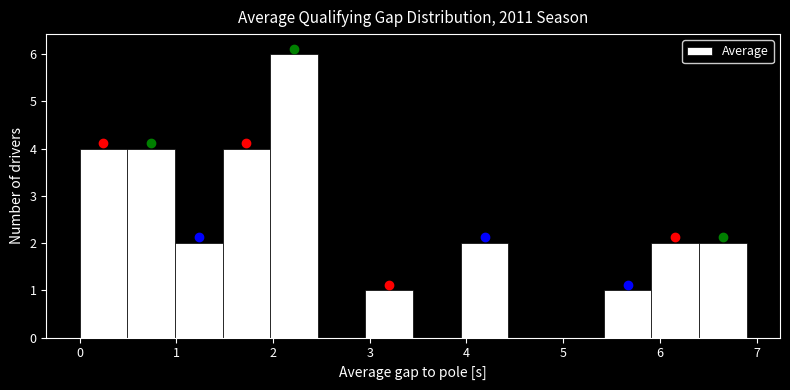

Reading left to right, transcribe this chart: for each bar, give the range it covers on the x-axis and its height. Neither the bar edges nor the heights are printed on the chart, so give them approximately, as read against the axes.

0.0 to 0.5: 4
0.5 to 1.0: 4
1.0 to 1.5: 2
1.5 to 2.0: 4
2.0 to 2.5: 6
2.5 to 3.0: 0
3.0 to 3.4: 1
3.4 to 3.9: 0
3.9 to 4.4: 2
4.4 to 4.9: 0
4.9 to 5.4: 0
5.4 to 5.9: 1
5.9 to 6.4: 2
6.4 to 6.9: 2